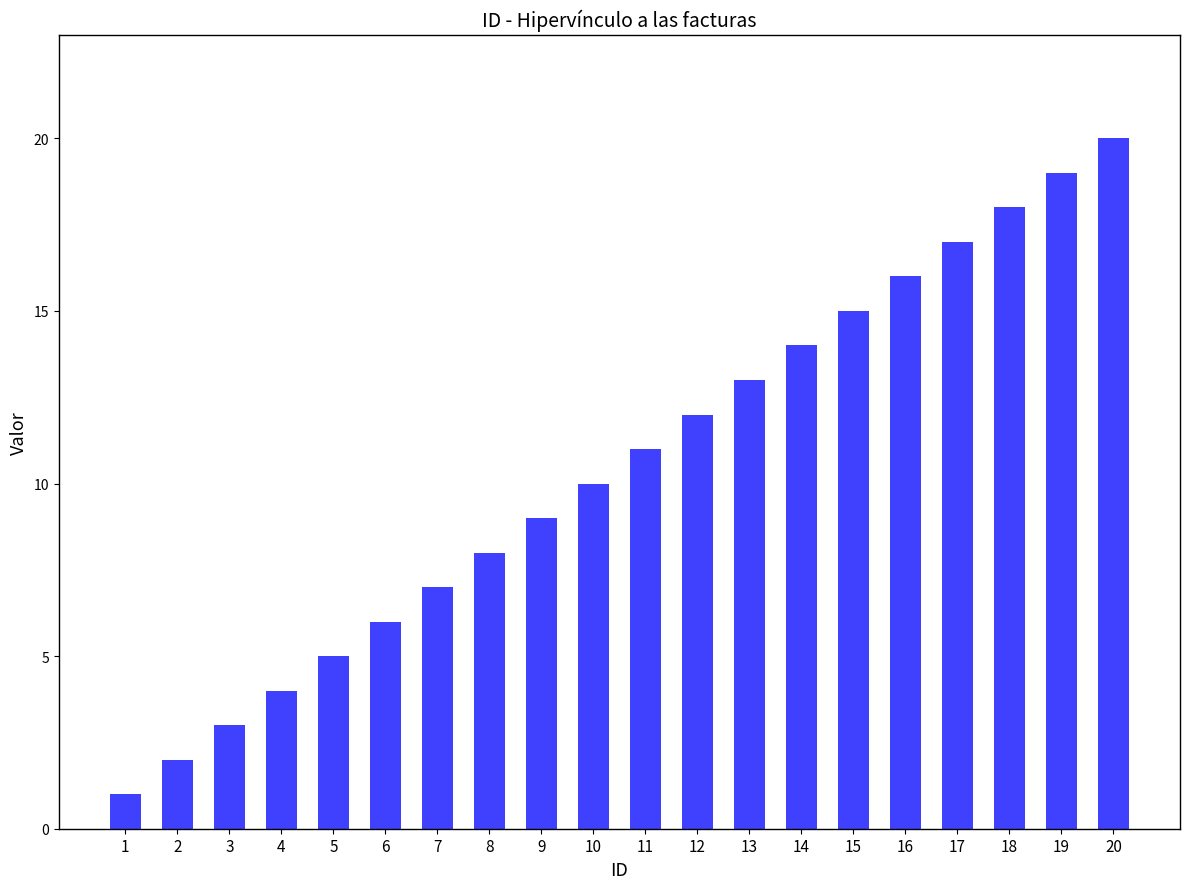

Reading left to right, what are all the values shown in this chart?

1=1	2=2	3=3	4=4	5=5	6=6	7=7	8=8	9=9	10=10	11=11	12=12	13=13	14=14	15=15	16=16	17=17	18=18	19=19	20=20